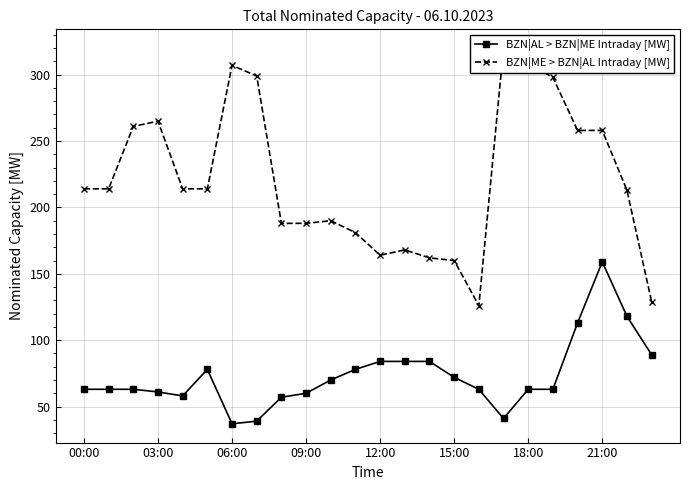

What is the highest value of the BZN|AL > BZN|ME Intraday [MW] series?

159